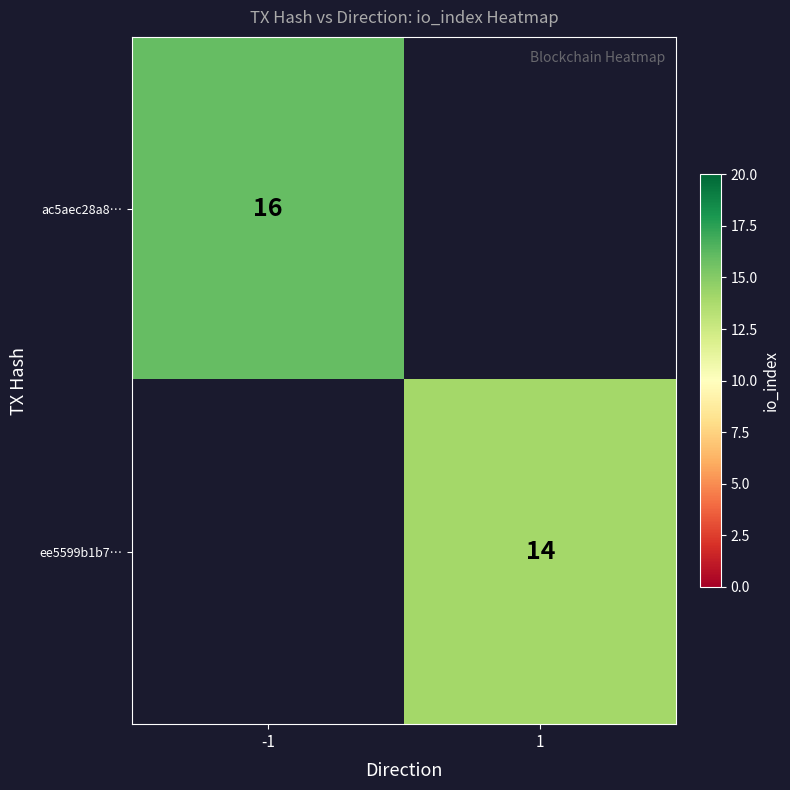

Is it true that ac5aec28a8… equals 16 at -1?

True